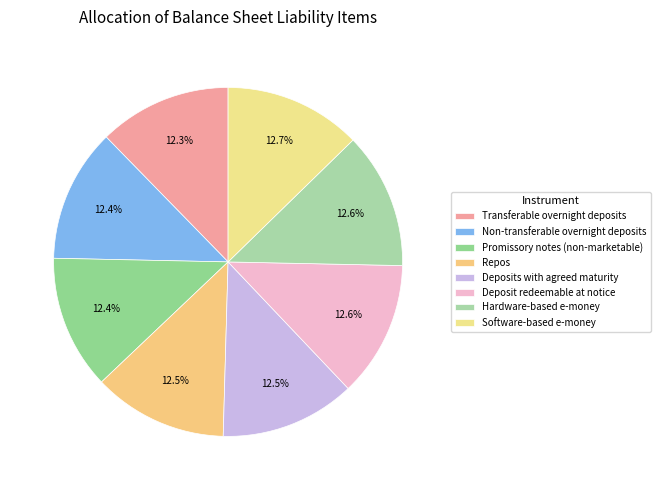

Is the sum of Repos and Transferable overnight deposits greater than half?

No